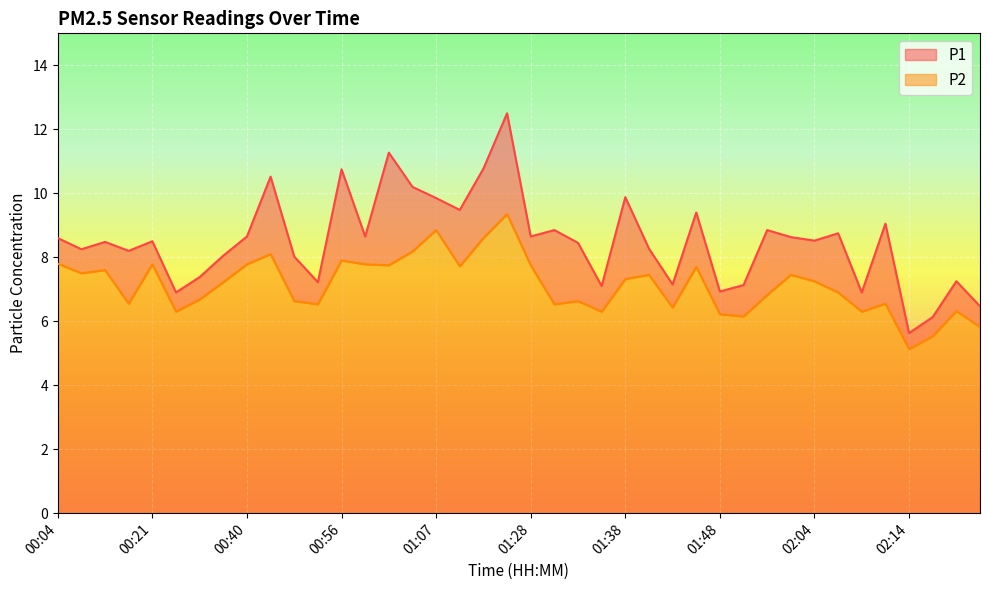

What is the difference between the highest and lowest values at 02:06?

1.8